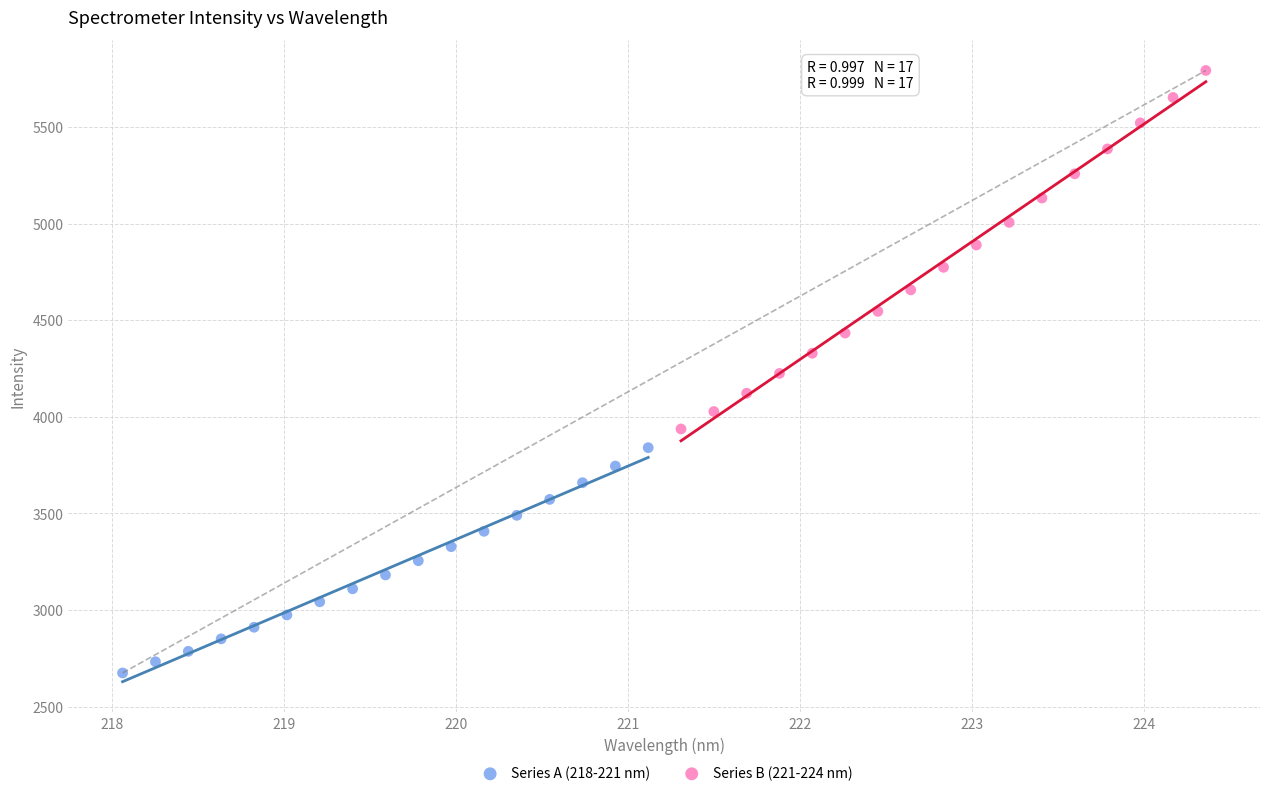

Which series has the widest spread of Y values?

Series B (221-224 nm)